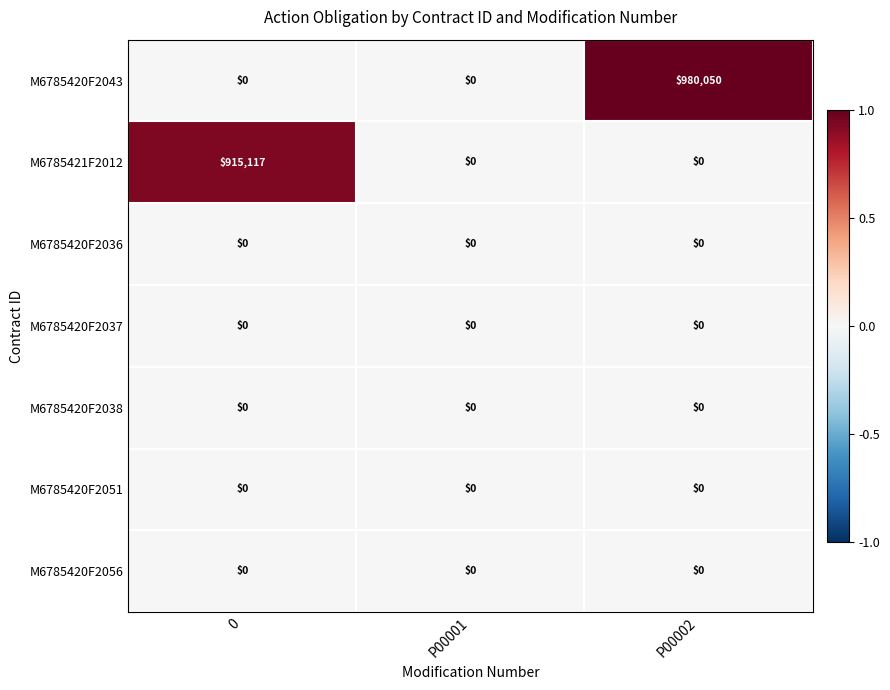

Reading left to right, list all the values displayed in this chart.

M6785420F2043: 0=0	P00001=0	P00002=980050
M6785421F2012: 0=915117	P00001=0	P00002=0
M6785420F2036: 0=0	P00001=0	P00002=0
M6785420F2037: 0=0	P00001=0	P00002=0
M6785420F2038: 0=0	P00001=0	P00002=0
M6785420F2051: 0=0	P00001=0	P00002=0
M6785420F2056: 0=0	P00001=0	P00002=0